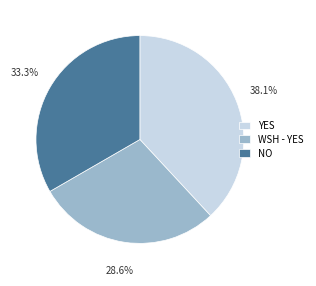

What percentage do YES and NO together represent?

71.4%